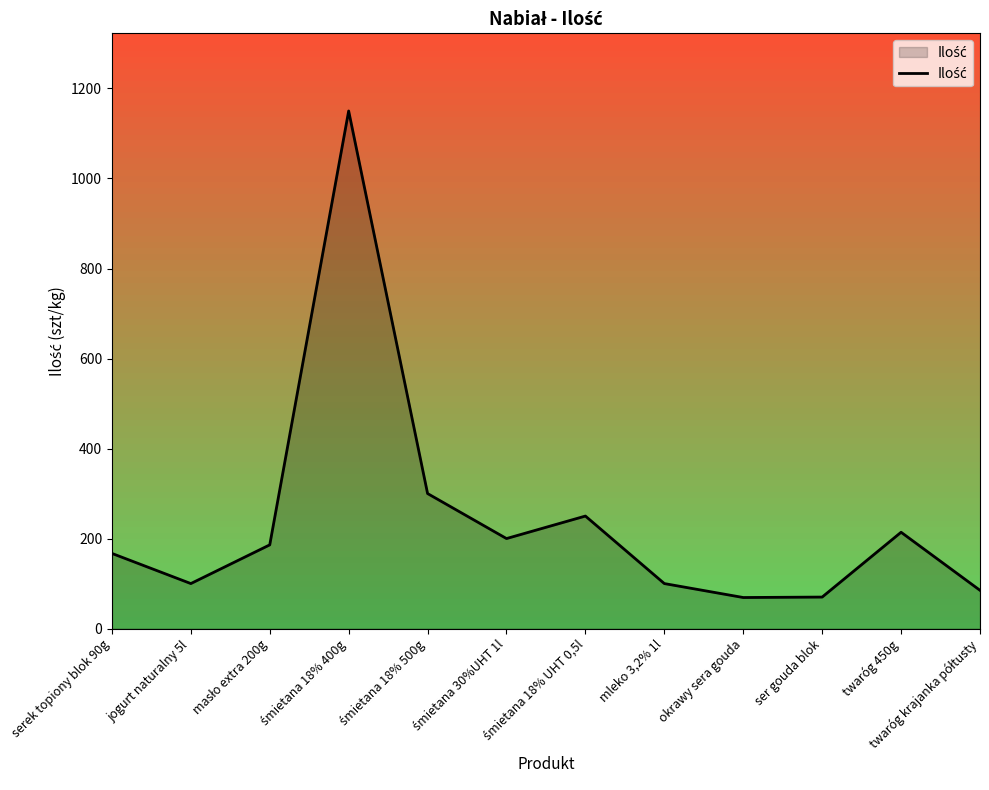

What is the greatest value displayed?

1150